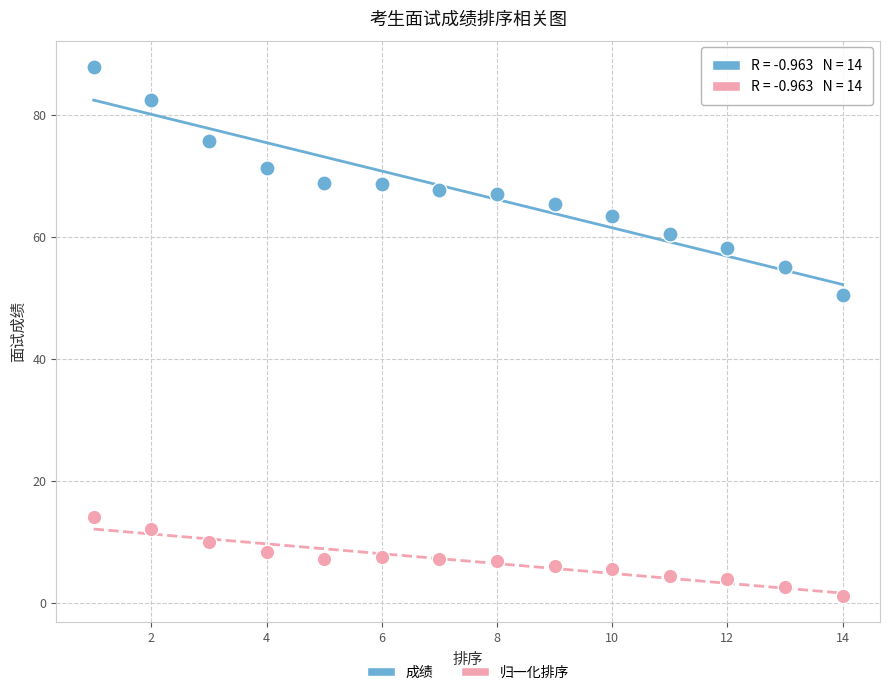

Across all series, what Y value is closest to 44?

50.4